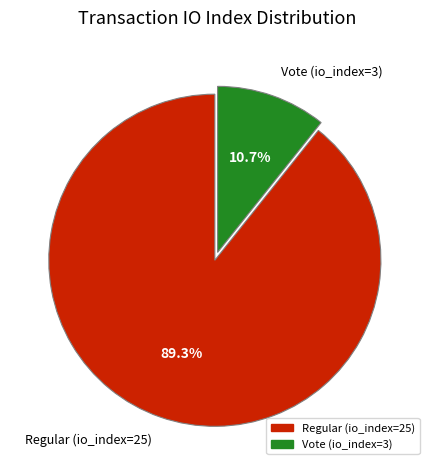

How many segments does this pie chart have?

2